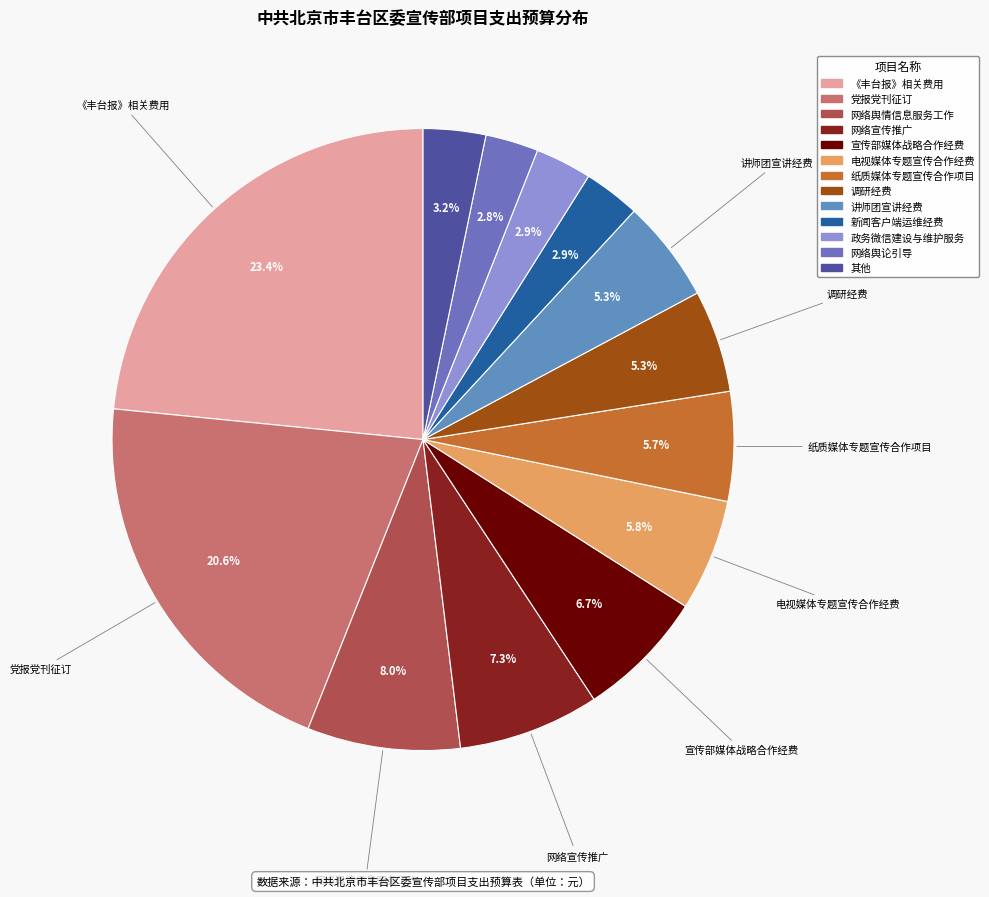

How many slices are in this pie chart?

13